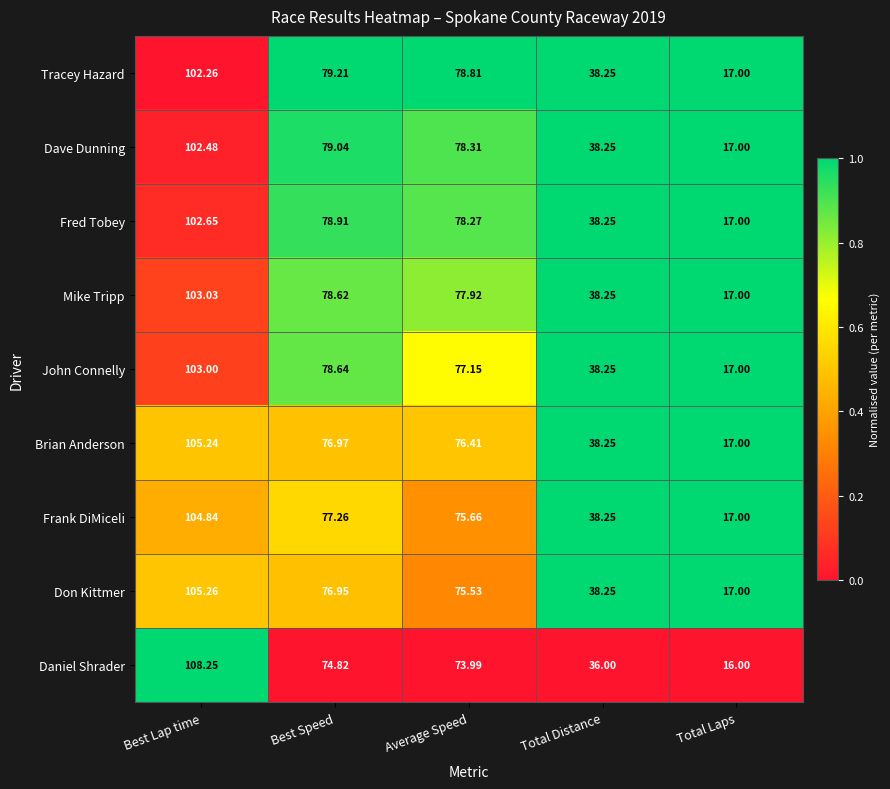

Where does the Daniel Shrader series first go above 73?

Best Lap time